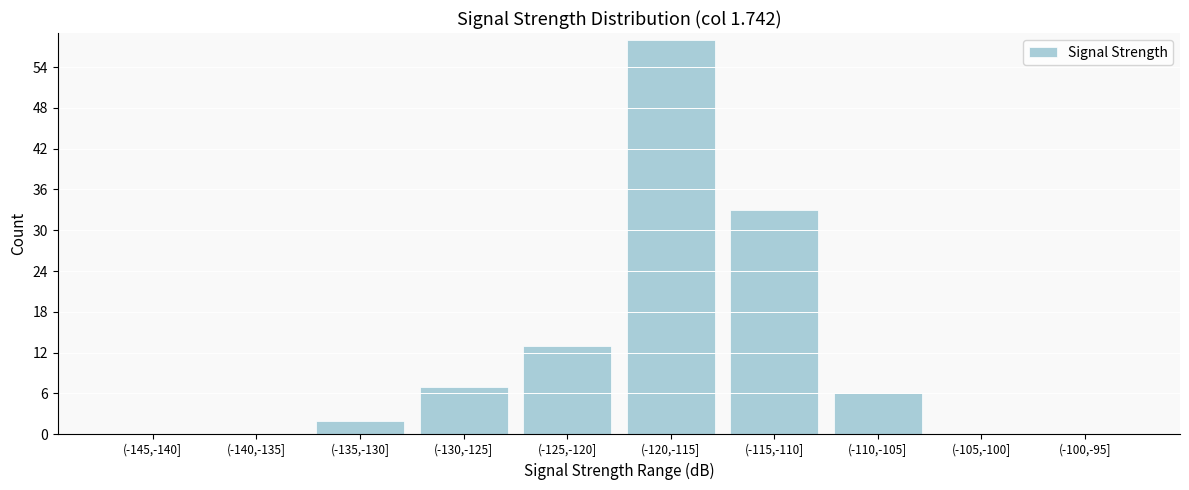

Reading left to right, what are all the values shown in this chart?

(-145,-140]=0	(-140,-135]=0	(-135,-130]=2	(-130,-125]=7	(-125,-120]=13	(-120,-115]=58	(-115,-110]=33	(-110,-105]=6	(-105,-100]=0	(-100,-95]=0